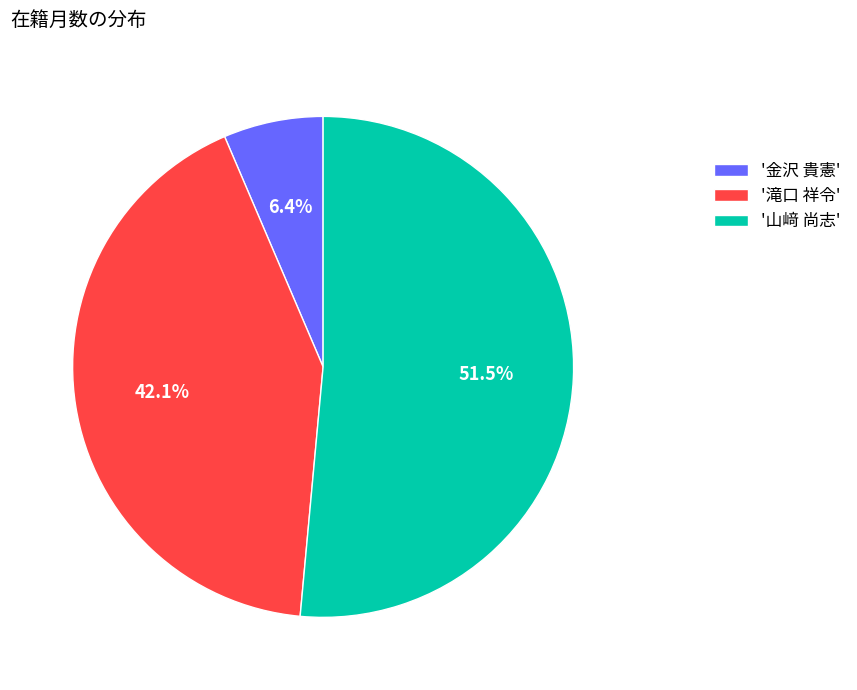

Which category accounts for the majority?

'山﨑 尚志'